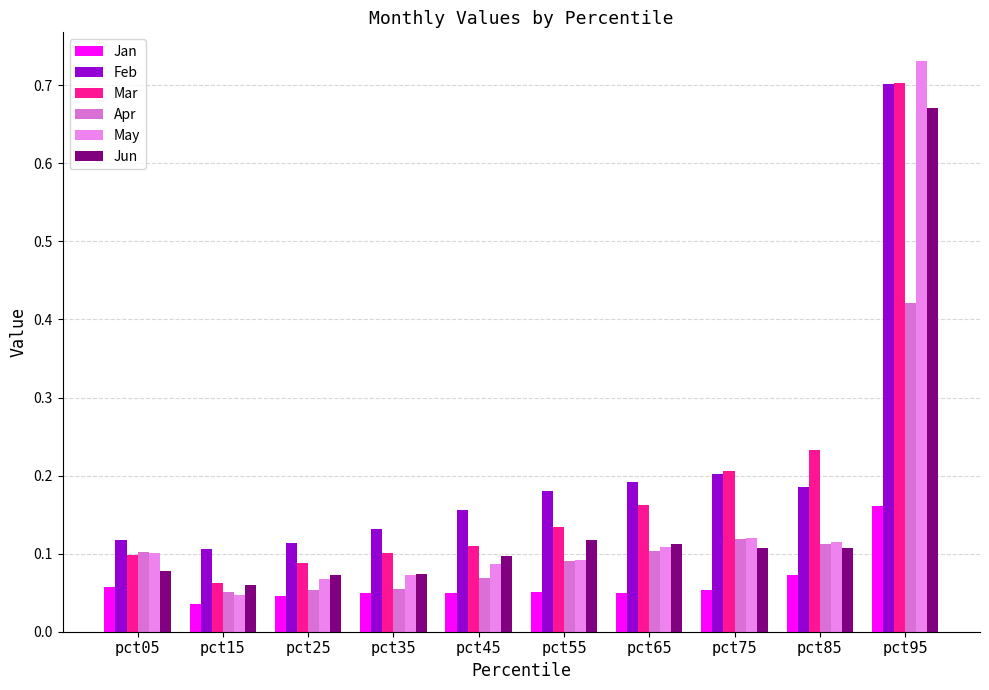

At which category is the sum across all series the highest?

pct95